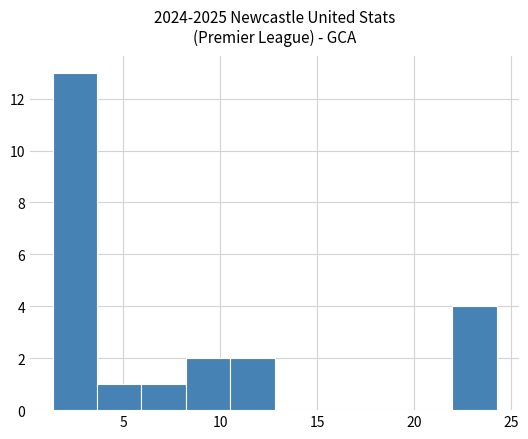

Reading left to right, transcribe this chart: for each bar, give the range it covers on the x-axis and its height. Neither the bar edges nor the heights are printed on the chart, so give them approximately, as read against the axes.

1.5 to 3.5: 13
3.5 to 6.0: 1
6.0 to 8.0: 1
8.0 to 10.5: 2
10.5 to 13.0: 2
13.0 to 15.0: 0
15.0 to 17.5: 0
17.5 to 19.5: 0
19.5 to 22.0: 0
22.0 to 24.5: 4